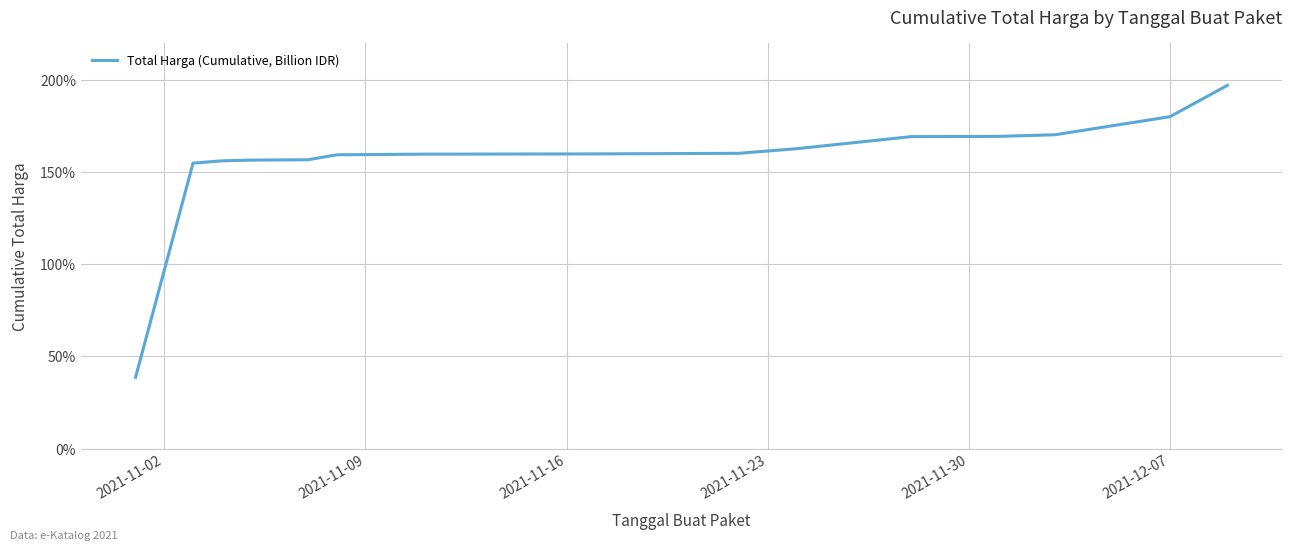

What is the difference between the maximum and minimum values?

158.3